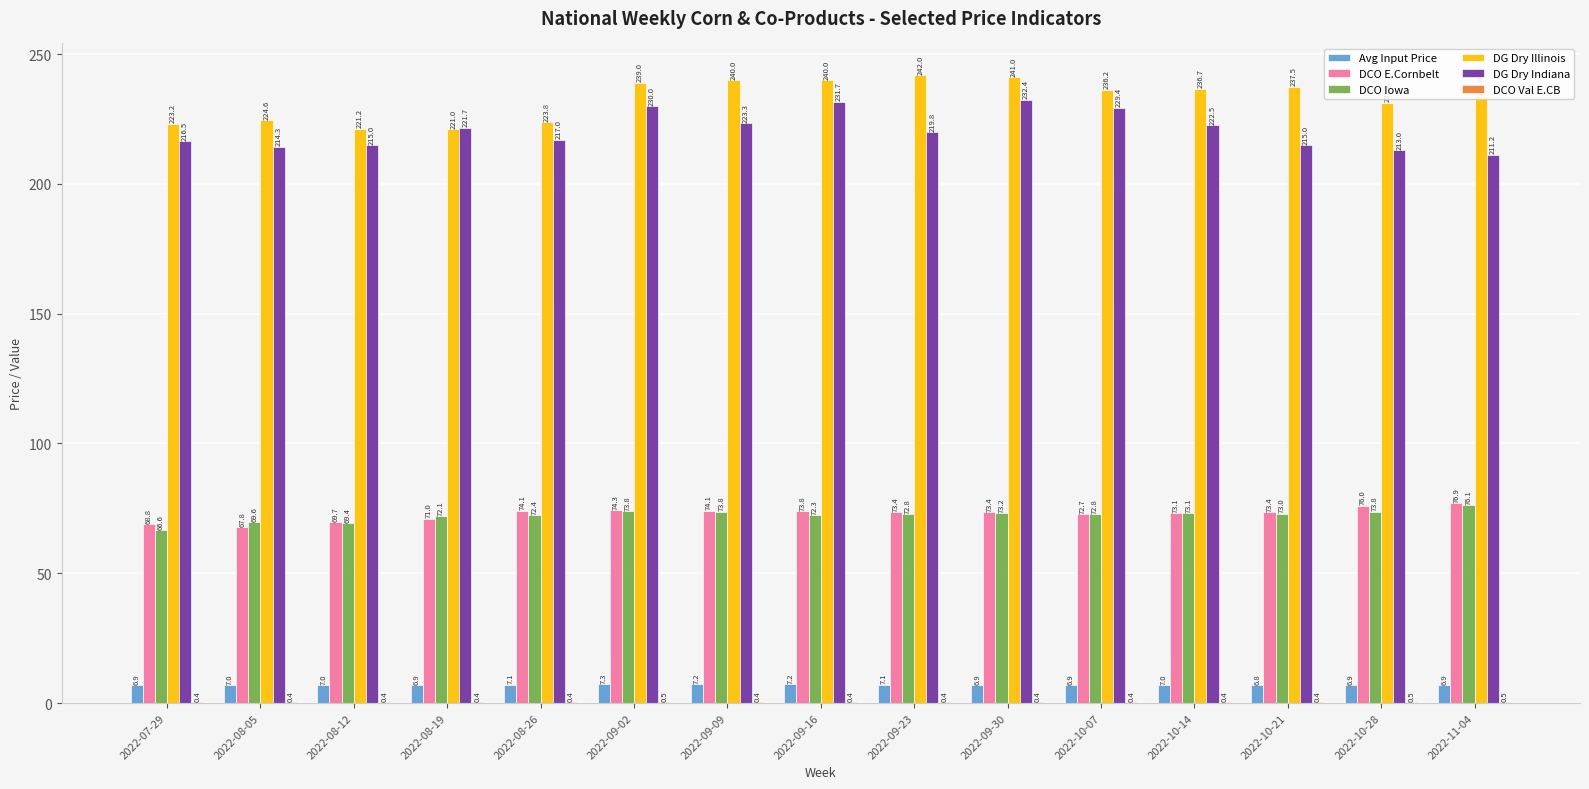

What is the highest value of the DCO Iowa series?

76.1